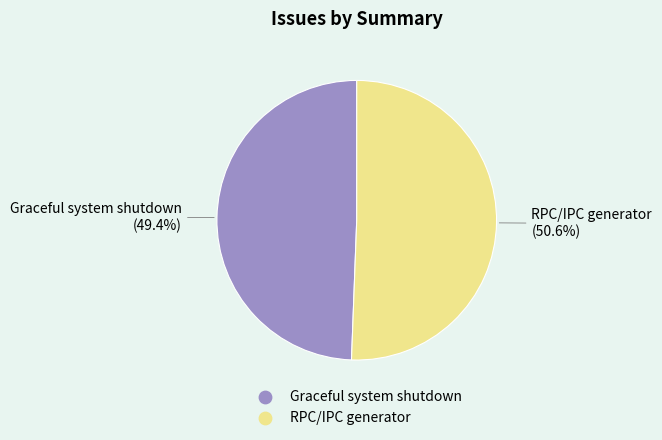

Does RPC/IPC generator account for over 50% of the chart?

Yes